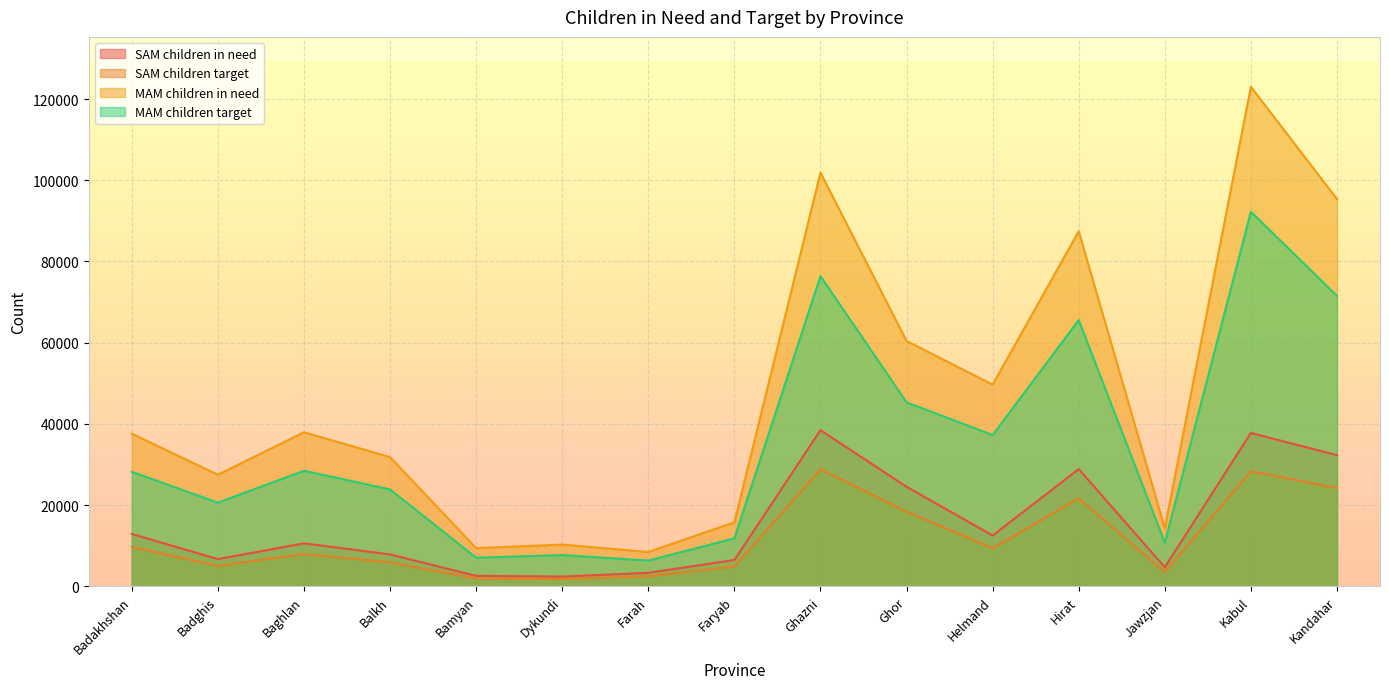

Reading left to right, what are all the values shown in this chart?

SAM children in need: Badakhshan=12892.2	Badghis=6711.7	Baghlan=10594.7	Balkh=7870.6	Bamyan=2581.2	Dykundi=2404.5	Farah=3330.8	Faryab=6493.2	Ghazni=38460.8	Ghor=24518.6	Helmand=12516.4	Hirat=28878.6	Jawzjan=4700.5	Kabul=37771.8	Kandahar=32311.9
SAM children target: Badakhshan=9669.1	Badghis=5033.8	Baghlan=7946.0	Balkh=5903.0	Bamyan=1935.9	Dykundi=1803.4	Farah=2498.1	Faryab=4869.9	Ghazni=28845.6	Ghor=18388.9	Helmand=9387.3	Hirat=21659.0	Jawzjan=3525.4	Kabul=28328.9	Kandahar=24233.9
MAM children in need: Badakhshan=37594.2	Badghis=27476.1	Baghlan=37950.5	Balkh=31822.4	Bamyan=9419.9	Dykundi=10285.5	Farah=8462.9	Faryab=15773.8	Ghazni=101869.1	Ghor=60420.7	Helmand=49674.6	Hirat=87438.1	Jawzjan=14333.7	Kabul=122998.0	Kandahar=95372.1
MAM children target: Badakhshan=28195.7	Badghis=20607.0	Baghlan=28462.9	Balkh=23866.8	Bamyan=7064.9	Dykundi=7714.1	Farah=6347.2	Faryab=11830.4	Ghazni=76401.8	Ghor=45315.6	Helmand=37256.0	Hirat=65578.5	Jawzjan=10750.3	Kabul=92248.5	Kandahar=71529.1